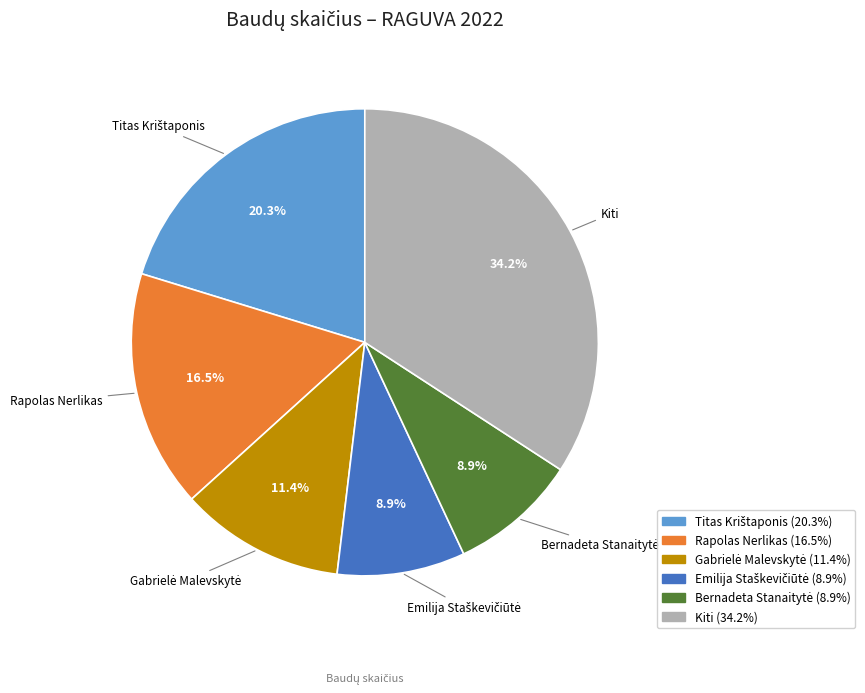

Is there a majority slice in this chart?

No